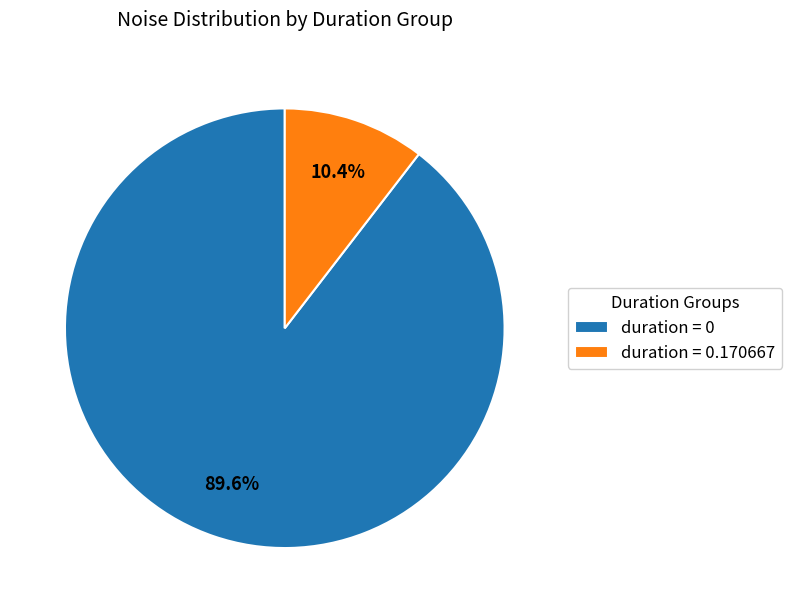

Which has a higher value, duration = 0 or duration = 0.170667?

duration = 0